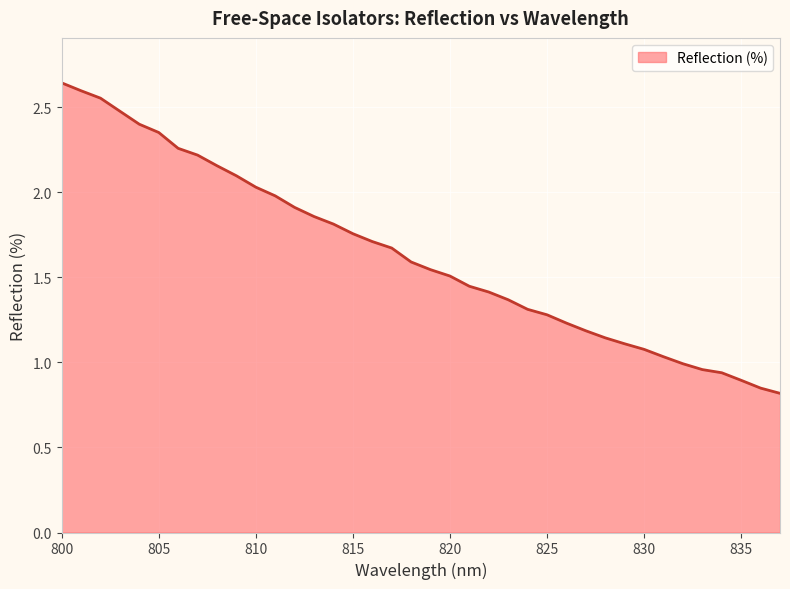

What is the value of the 27th point from the left?

1.2